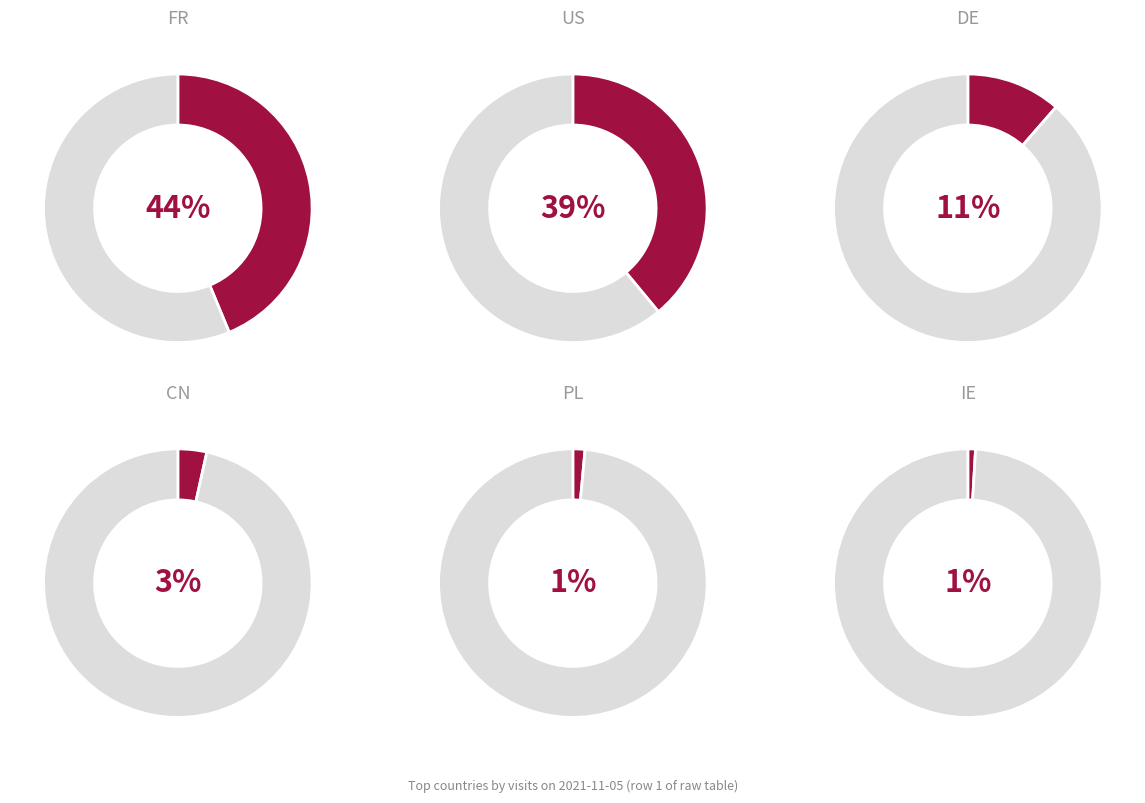

Rank the categories by value from lowest to highest.

IE, PL, CN, DE, US, FR